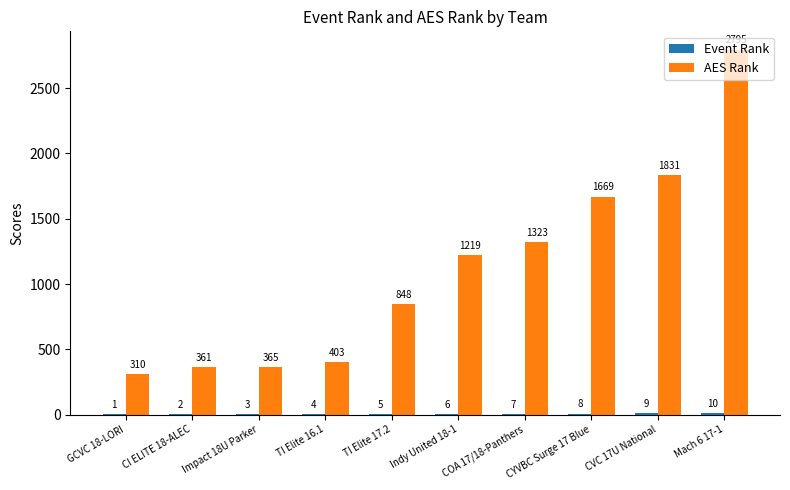

Which label corresponds to the largest value in the chart?

Mach 6 17-1